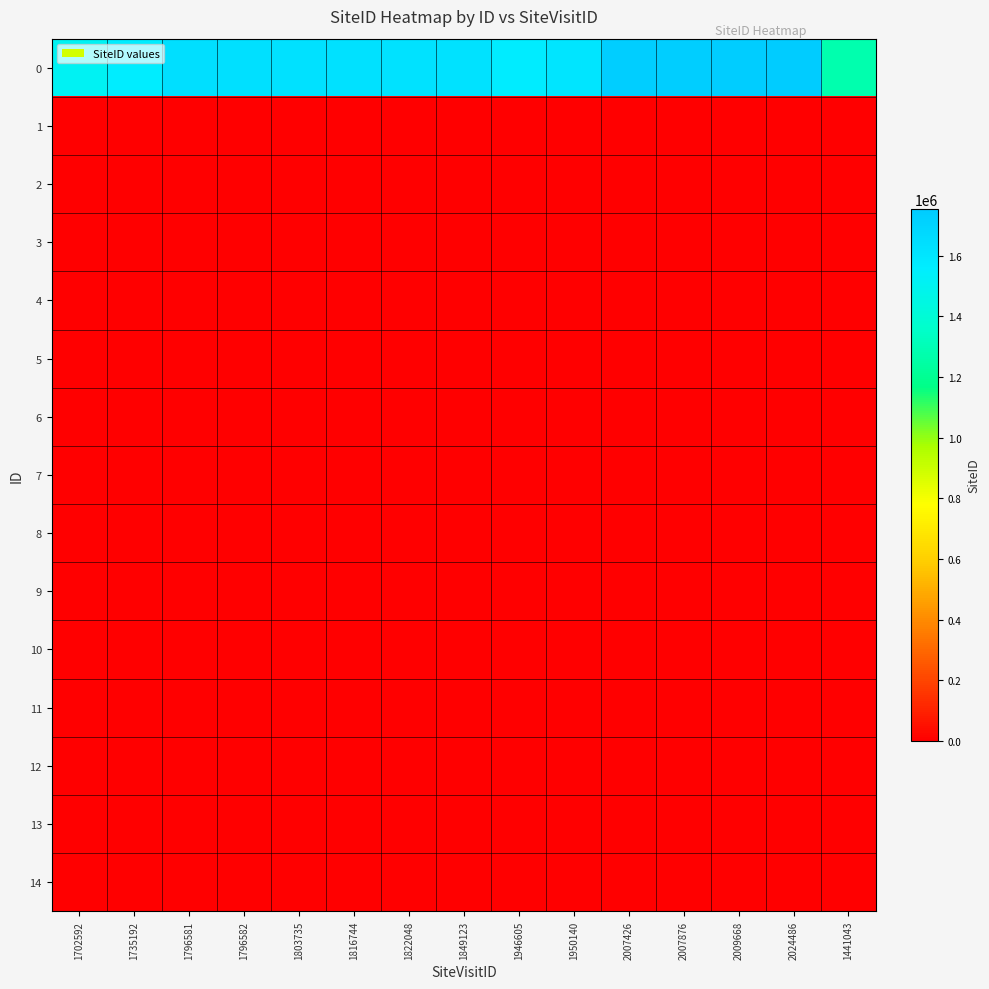

Reading left to right, transcribe all the data shown in this chart.

0: 1702592=1510459	1735192=1560398	1796581=1638156	1796582=1630844	1803735=1624519	1816744=1624312	1822048=1623273	1849123=1623063	1946605=1567563	1950140=1609639	2007426=1738871	2007876=1738817	2009668=1740473	2024486=1754024	1441043=1277631
1: 1702592=0	1735192=0	1796581=0	1796582=0	1803735=0	1816744=0	1822048=0	1849123=0	1946605=0	1950140=0	2007426=0	2007876=0	2009668=0	2024486=0	1441043=0
2: 1702592=0	1735192=0	1796581=0	1796582=0	1803735=0	1816744=0	1822048=0	1849123=0	1946605=0	1950140=0	2007426=0	2007876=0	2009668=0	2024486=0	1441043=0
3: 1702592=0	1735192=0	1796581=0	1796582=0	1803735=0	1816744=0	1822048=0	1849123=0	1946605=0	1950140=0	2007426=0	2007876=0	2009668=0	2024486=0	1441043=0
4: 1702592=0	1735192=0	1796581=0	1796582=0	1803735=0	1816744=0	1822048=0	1849123=0	1946605=0	1950140=0	2007426=0	2007876=0	2009668=0	2024486=0	1441043=0
5: 1702592=0	1735192=0	1796581=0	1796582=0	1803735=0	1816744=0	1822048=0	1849123=0	1946605=0	1950140=0	2007426=0	2007876=0	2009668=0	2024486=0	1441043=0
6: 1702592=0	1735192=0	1796581=0	1796582=0	1803735=0	1816744=0	1822048=0	1849123=0	1946605=0	1950140=0	2007426=0	2007876=0	2009668=0	2024486=0	1441043=0
7: 1702592=0	1735192=0	1796581=0	1796582=0	1803735=0	1816744=0	1822048=0	1849123=0	1946605=0	1950140=0	2007426=0	2007876=0	2009668=0	2024486=0	1441043=0
8: 1702592=0	1735192=0	1796581=0	1796582=0	1803735=0	1816744=0	1822048=0	1849123=0	1946605=0	1950140=0	2007426=0	2007876=0	2009668=0	2024486=0	1441043=0
9: 1702592=0	1735192=0	1796581=0	1796582=0	1803735=0	1816744=0	1822048=0	1849123=0	1946605=0	1950140=0	2007426=0	2007876=0	2009668=0	2024486=0	1441043=0
10: 1702592=0	1735192=0	1796581=0	1796582=0	1803735=0	1816744=0	1822048=0	1849123=0	1946605=0	1950140=0	2007426=0	2007876=0	2009668=0	2024486=0	1441043=0
11: 1702592=0	1735192=0	1796581=0	1796582=0	1803735=0	1816744=0	1822048=0	1849123=0	1946605=0	1950140=0	2007426=0	2007876=0	2009668=0	2024486=0	1441043=0
12: 1702592=0	1735192=0	1796581=0	1796582=0	1803735=0	1816744=0	1822048=0	1849123=0	1946605=0	1950140=0	2007426=0	2007876=0	2009668=0	2024486=0	1441043=0
13: 1702592=0	1735192=0	1796581=0	1796582=0	1803735=0	1816744=0	1822048=0	1849123=0	1946605=0	1950140=0	2007426=0	2007876=0	2009668=0	2024486=0	1441043=0
14: 1702592=0	1735192=0	1796581=0	1796582=0	1803735=0	1816744=0	1822048=0	1849123=0	1946605=0	1950140=0	2007426=0	2007876=0	2009668=0	2024486=0	1441043=0